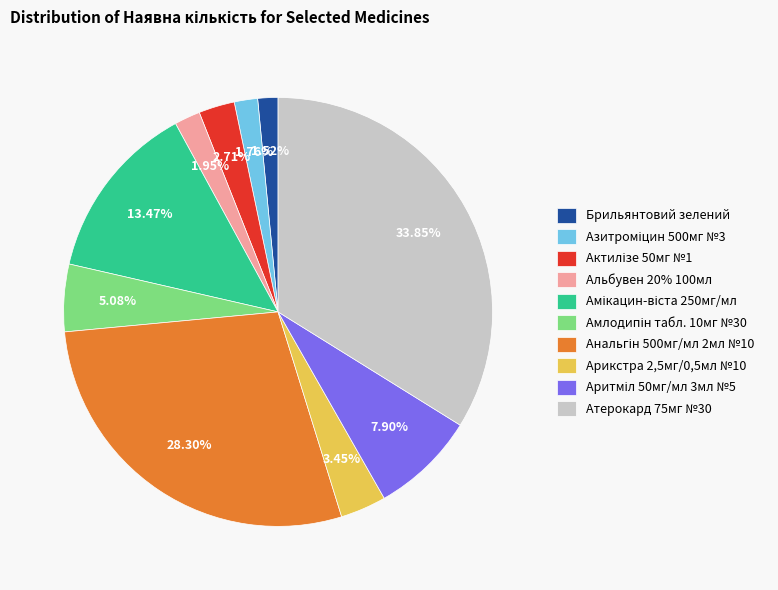

Is Альбувен 20% 100мл the majority of the pie?

No